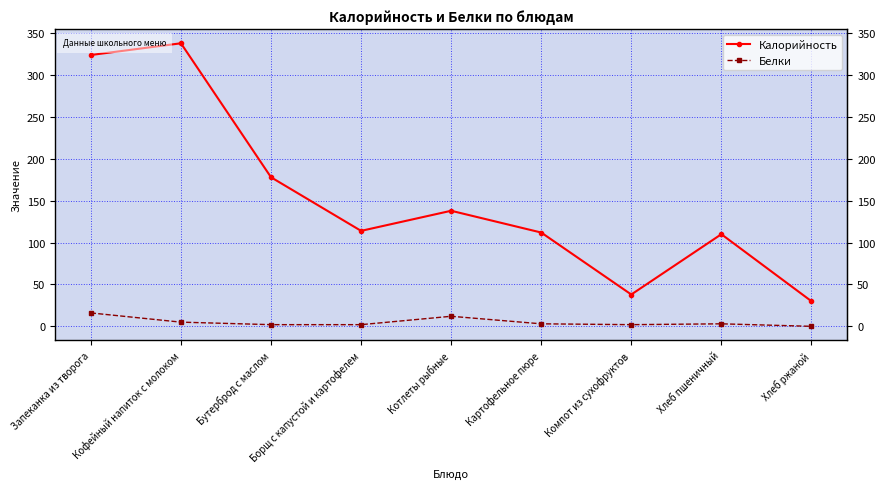

Rank the series at Хлеб пшеничный from highest to lowest value.

Калорийность, Белки